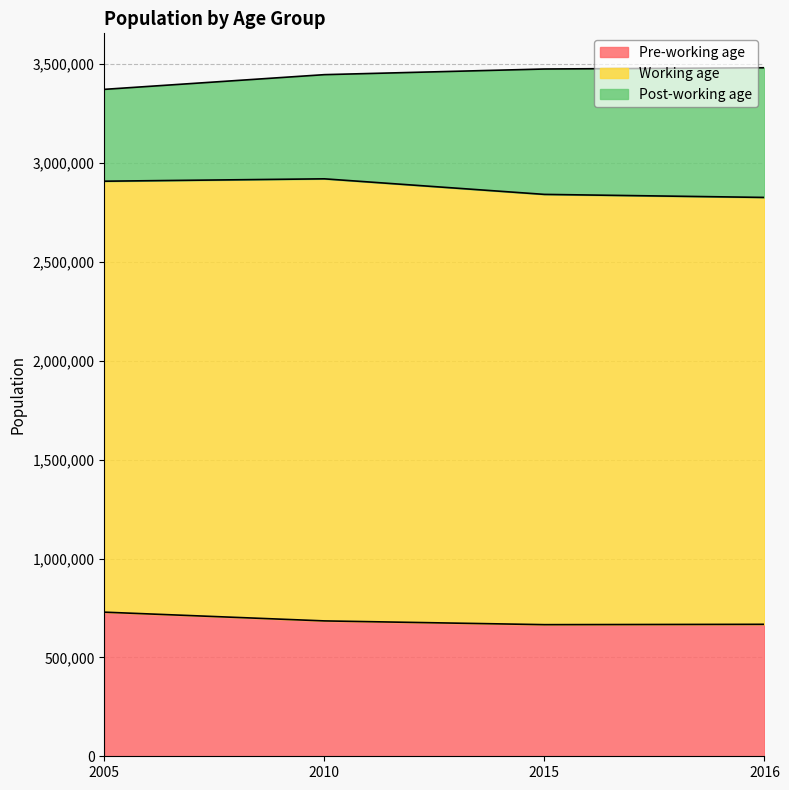

What is the spread (max minus min) of values at 2015?

1541667